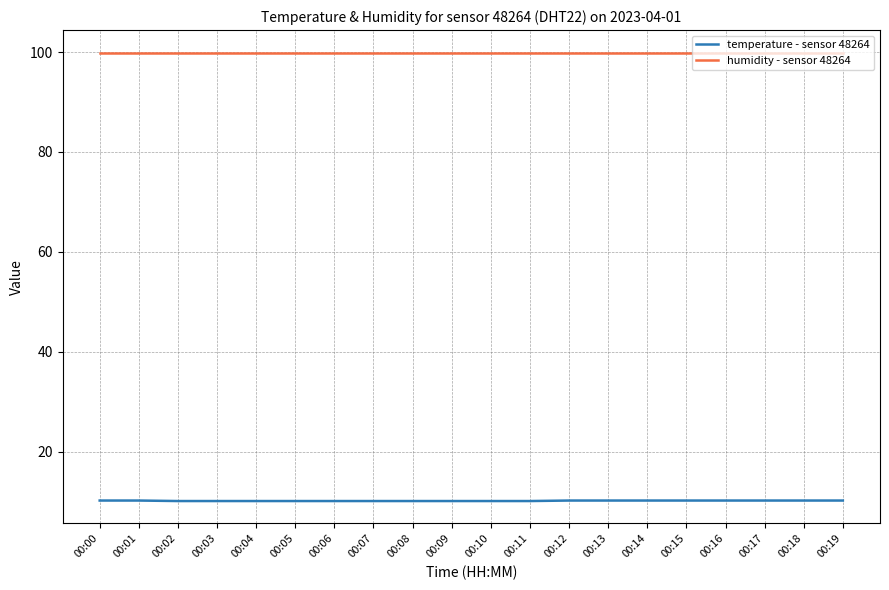

True or false: temperature - sensor 48264 and humidity - sensor 48264 cross at least once.

False